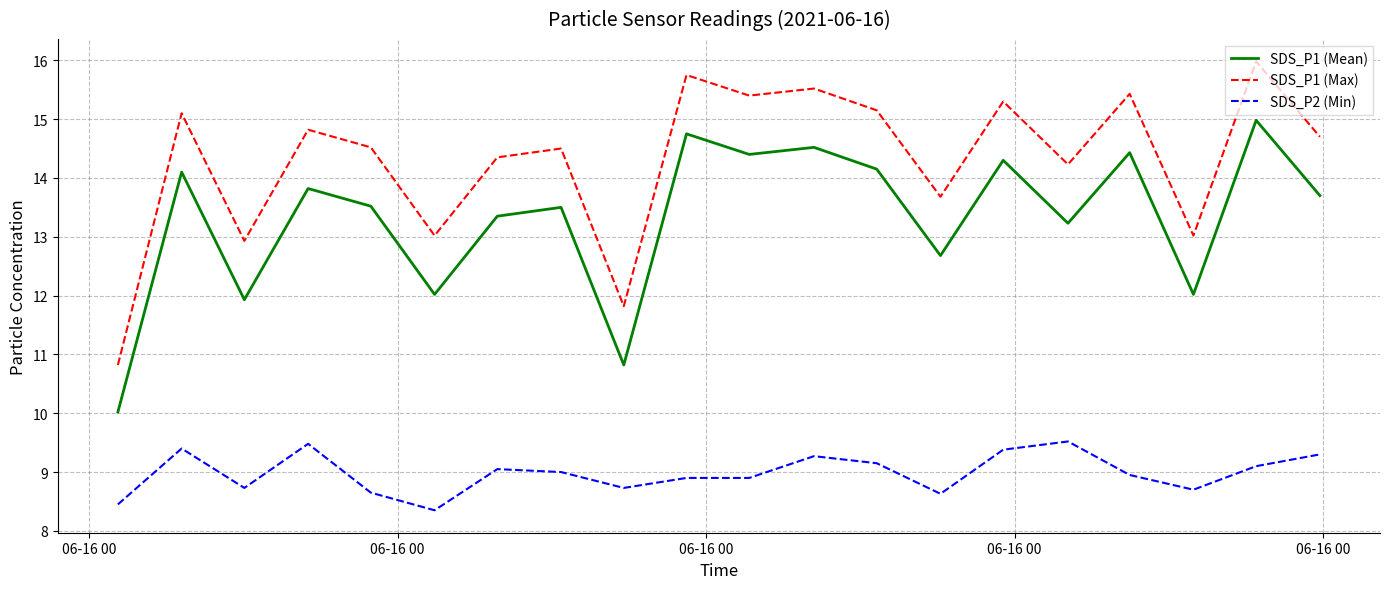

What is the difference between the second highest and second lowest values in the SDS_P2 (Min) series?

1.0